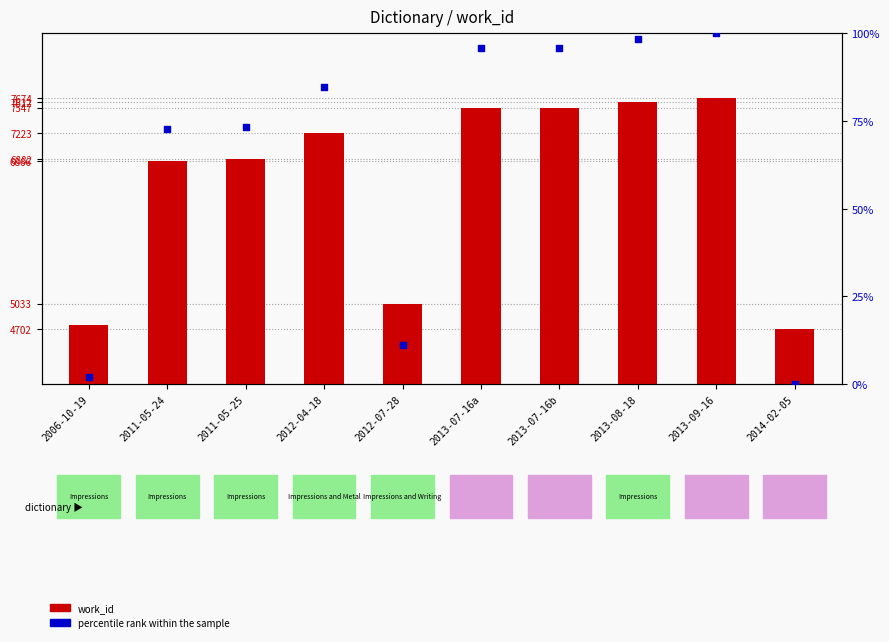

Is the value of work_id at 2014-02-05 greater than the value of percentile rank within the sample at 2013-08-18?

Yes